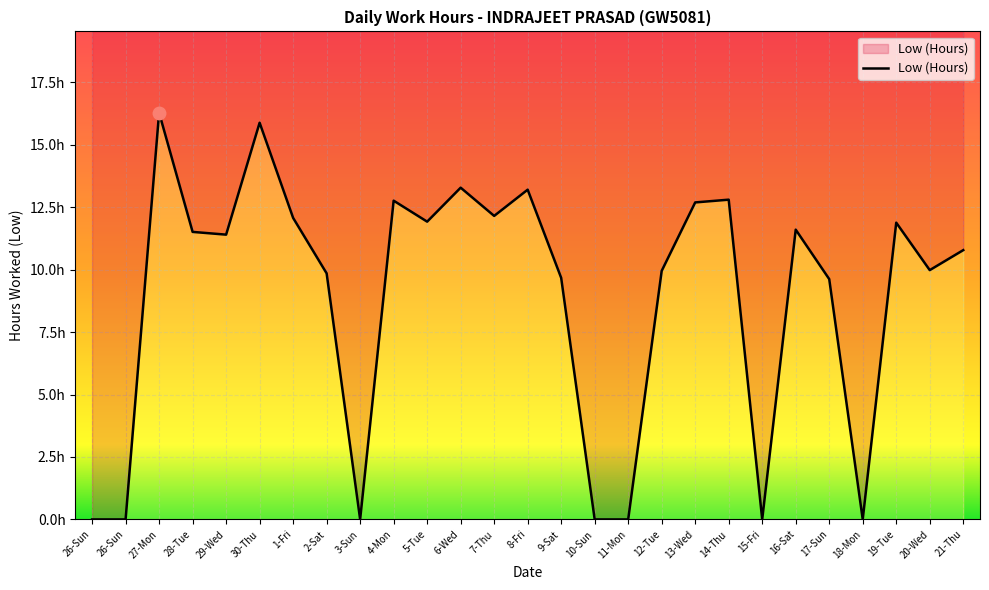

What is the value of the 23rd point from the left?

9.6